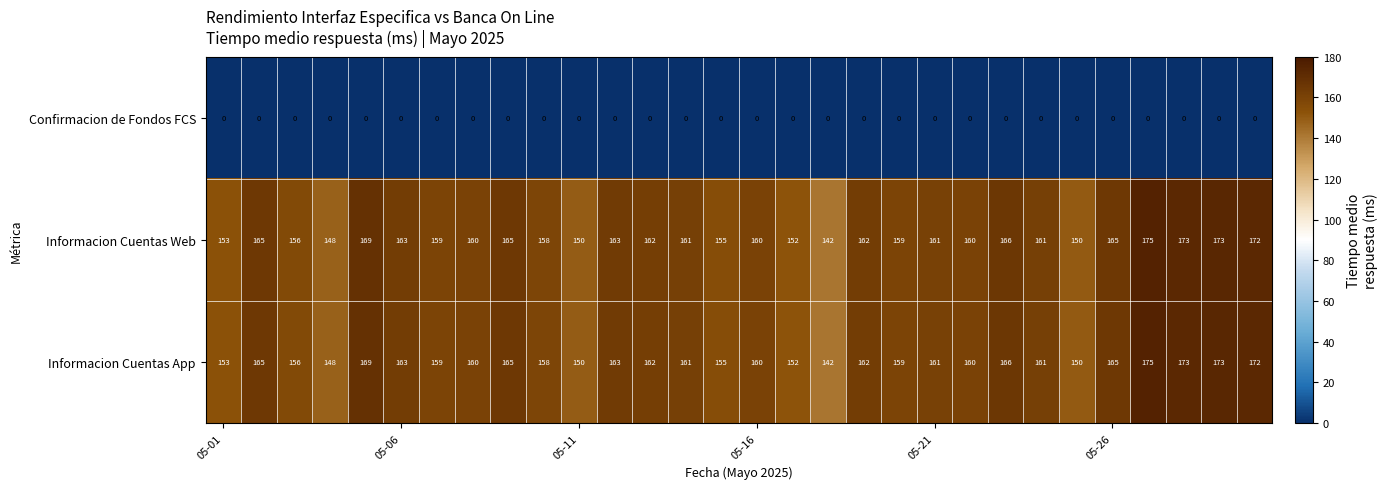

What is the difference between the maximum and minimum values in the Informacion Cuentas Web series?

33